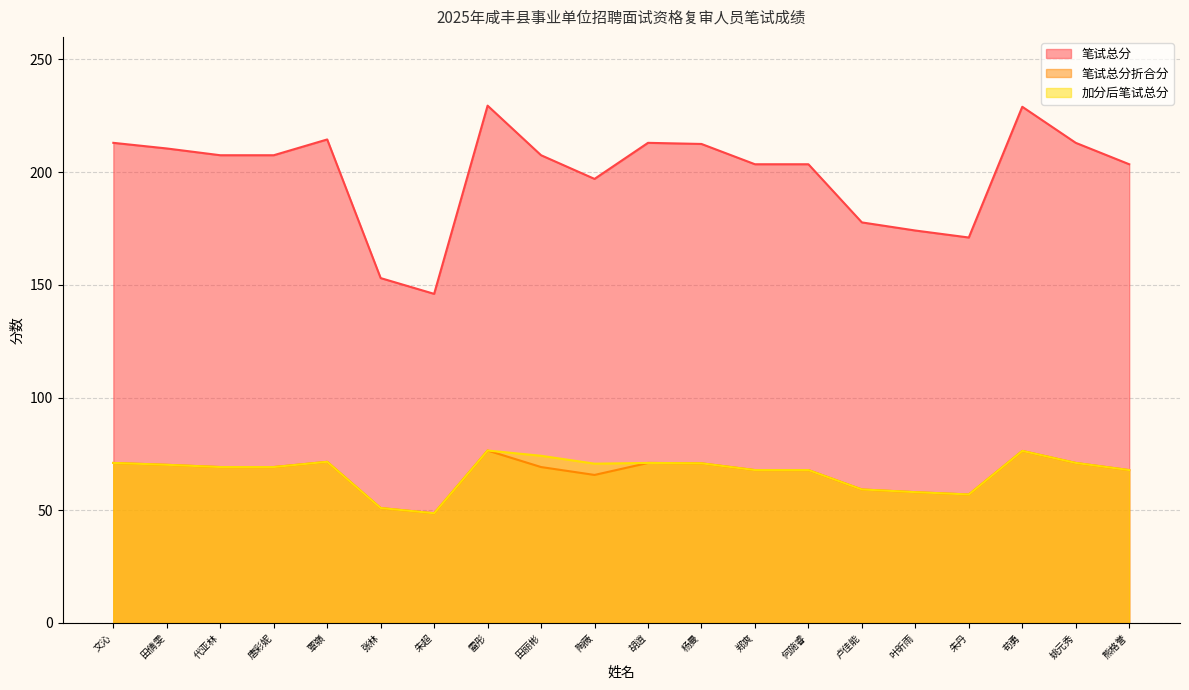

Rank the categories by 加分后笔试总分 value from highest to lowest.

雷彤, 苟勇, 田丽彬, 覃嶺, 文沁, 胡逍, 姚元秀, 杨曼, 陶薇, 田倩雯, 代亚林, 唐彩妮, 郑爽, 何施睿, 熊格誉, 卢佳能, 叶昕雨, 朱丹, 张林, 朱超